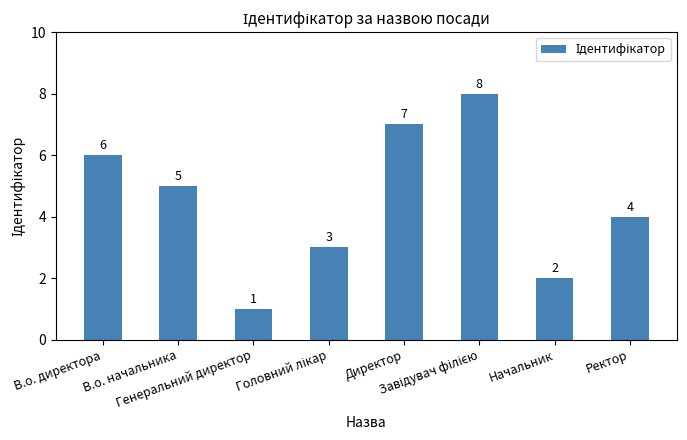

Reading left to right, extract all data points from this chart.

6	5	1	3	7	8	2	4